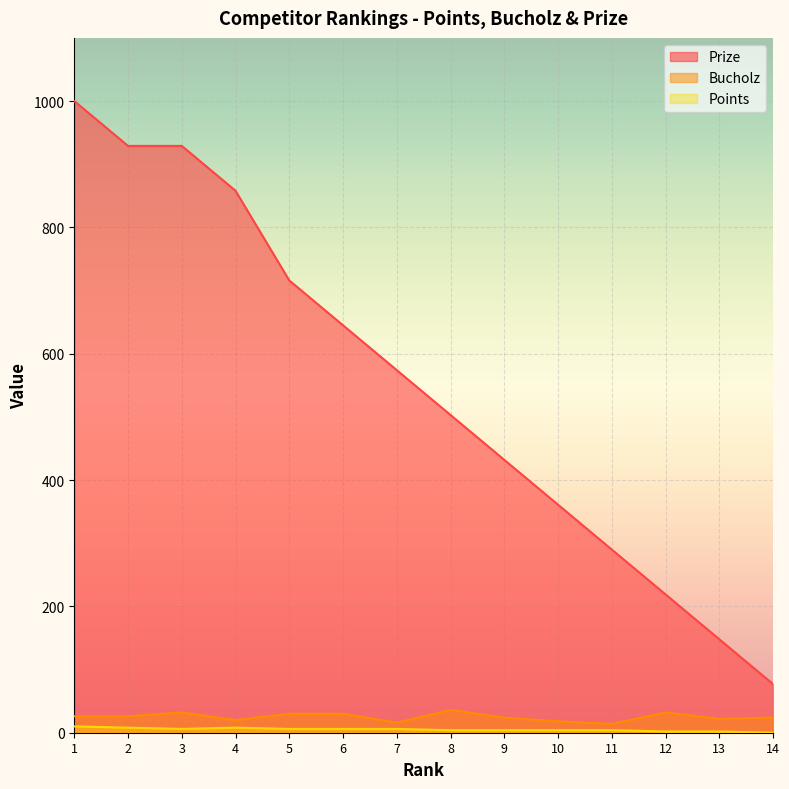

The value of Points at 10 is 2. True or false?

False